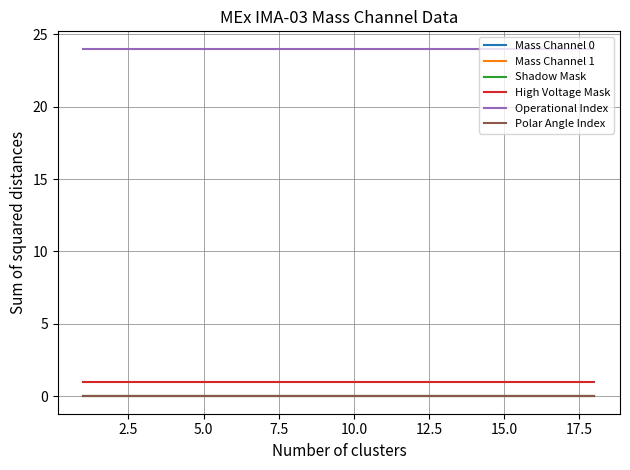

True or false: Mass Channel 1 and Mass Channel 0 cross at least once.

False